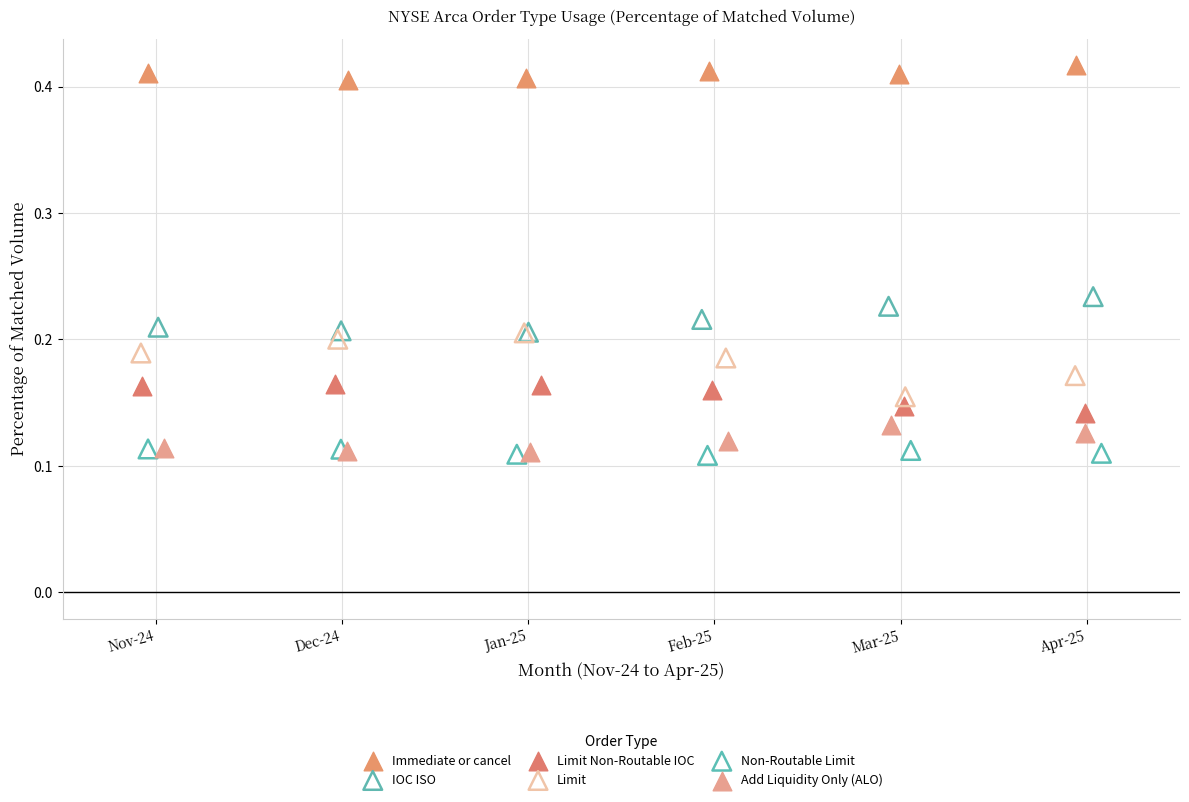

Which series has the widest spread of Y values?

Limit